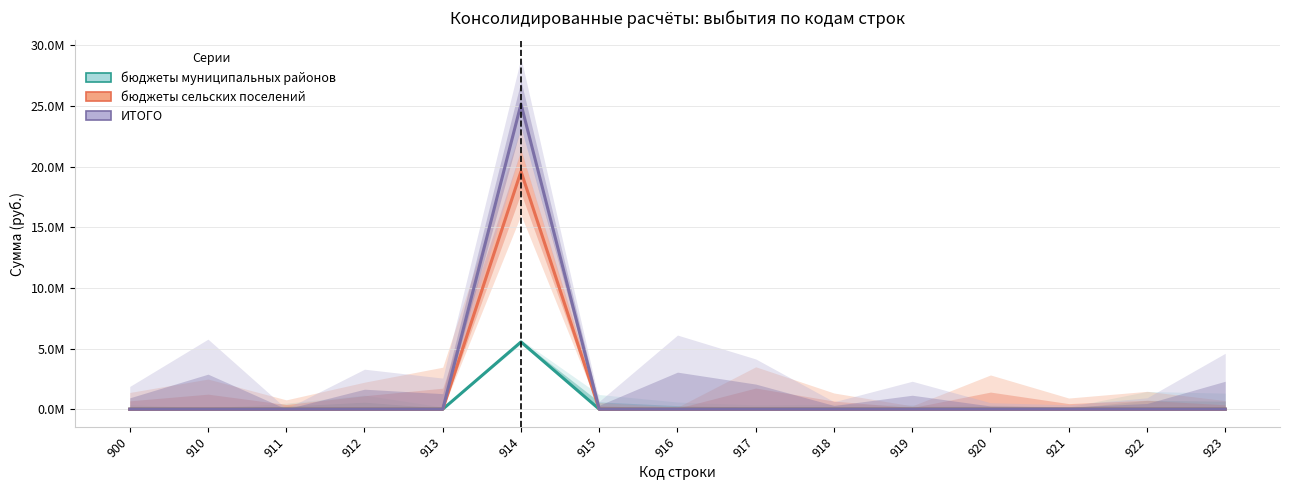

True or false: бюджеты сельских поселений and бюджеты муниципальных районов intersect in this chart.

False